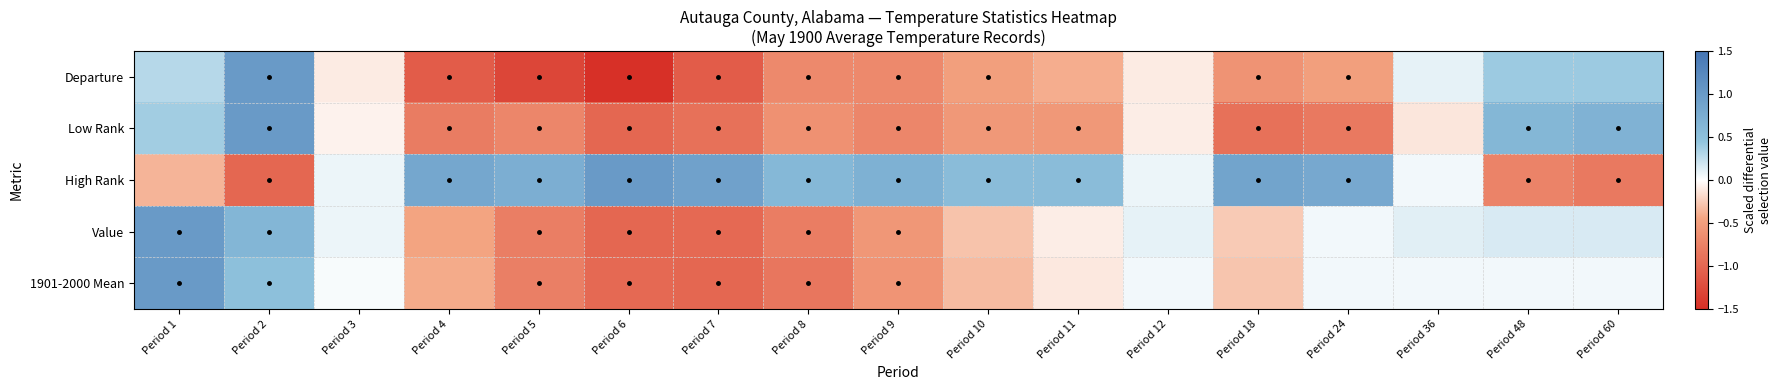

Which series has the largest range (max minus min)?

Departure